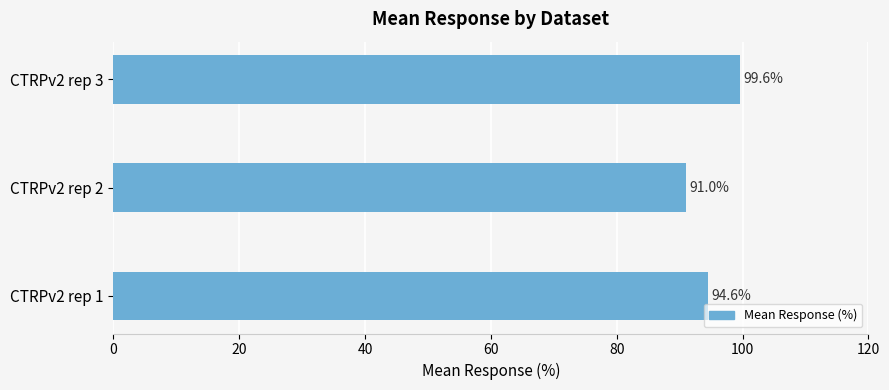

List the labels in order of value, smallest first.

CTRPv2 rep 2, CTRPv2 rep 1, CTRPv2 rep 3